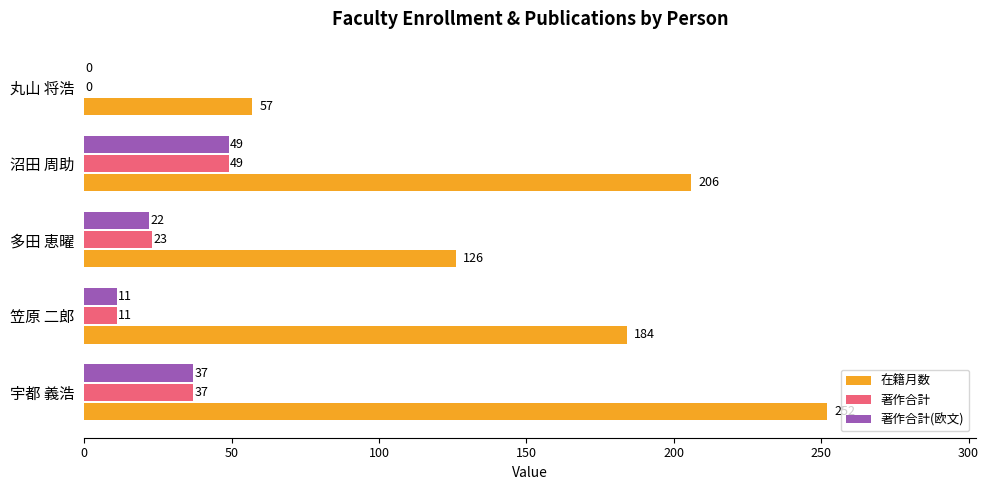

Which series changed the most between 沼田 周助 and 丸山 将浩?

在籍月数